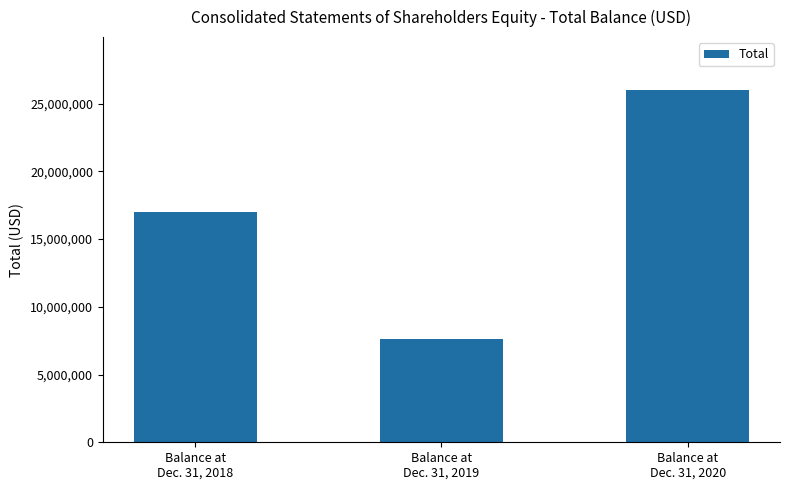

Which category has the highest value across all series?

Balance at
Dec. 31, 2020